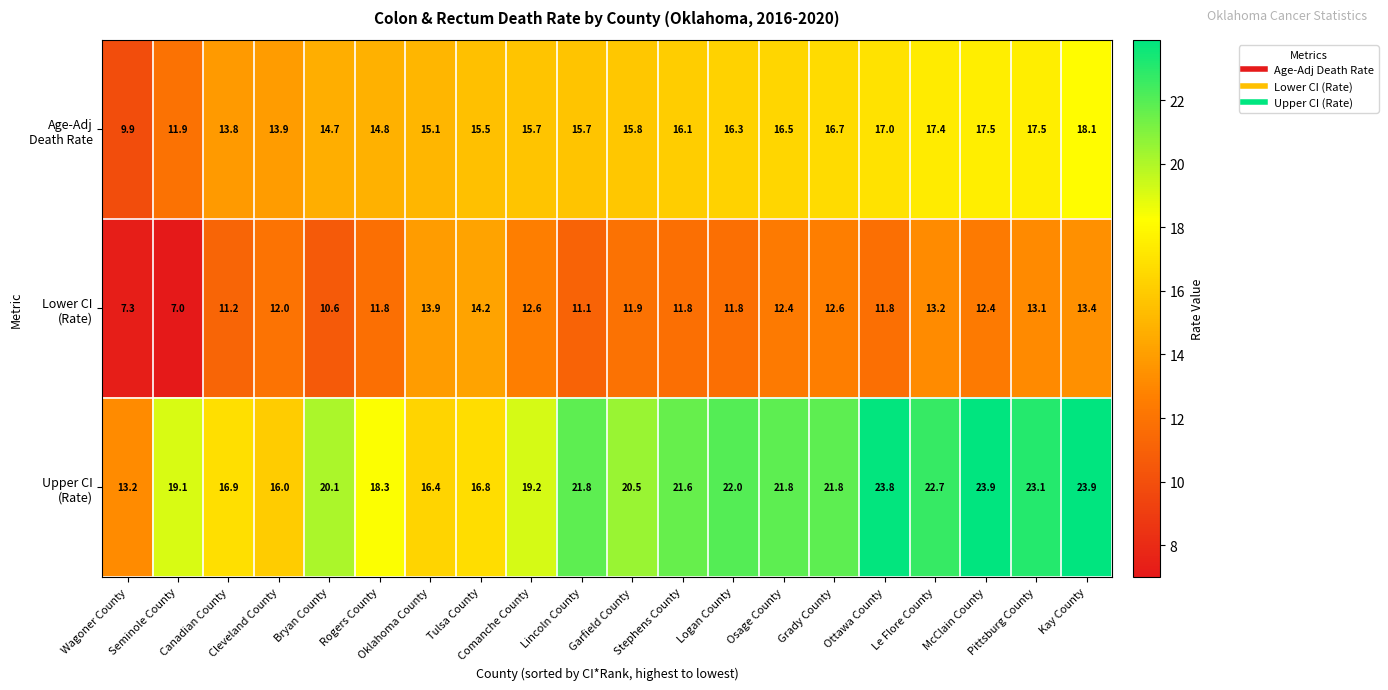

At which category is the sum across all series the highest?

Kay County